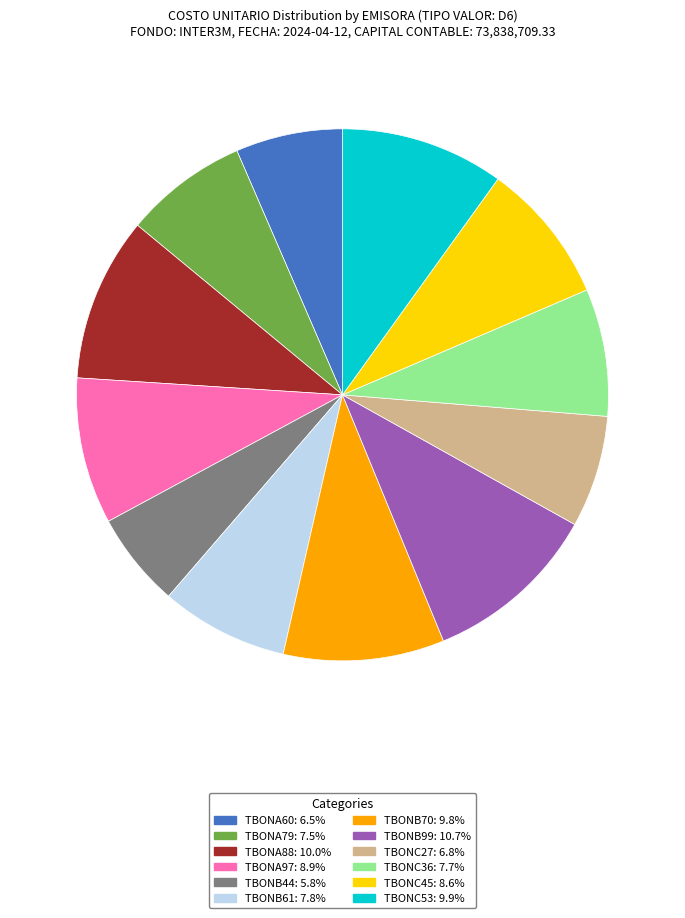

Do TBONC53: 9.9% and TBONB70: 9.8% together represent more than half of the pie?

No